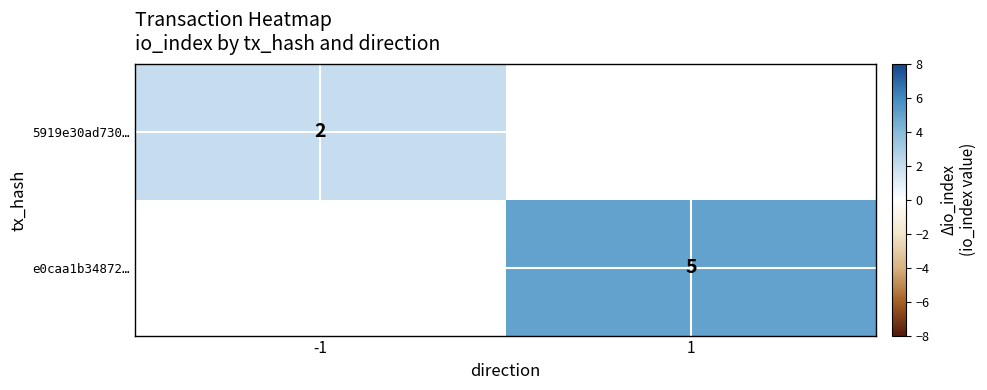

The value of 5919e30ad730… at -1 is 3. True or false?

False